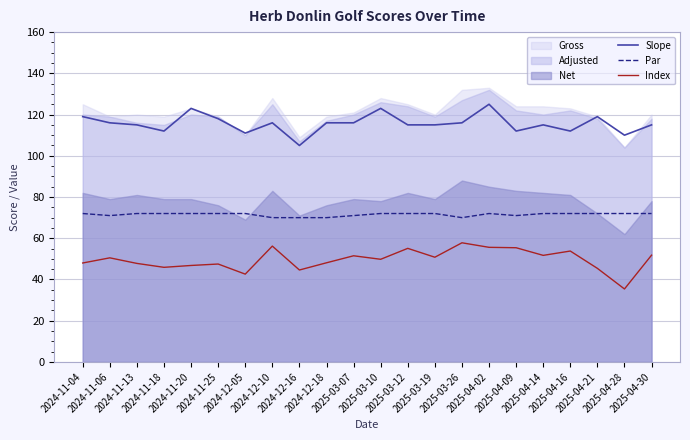

At which label is Slope closest to 115?

2024-11-13